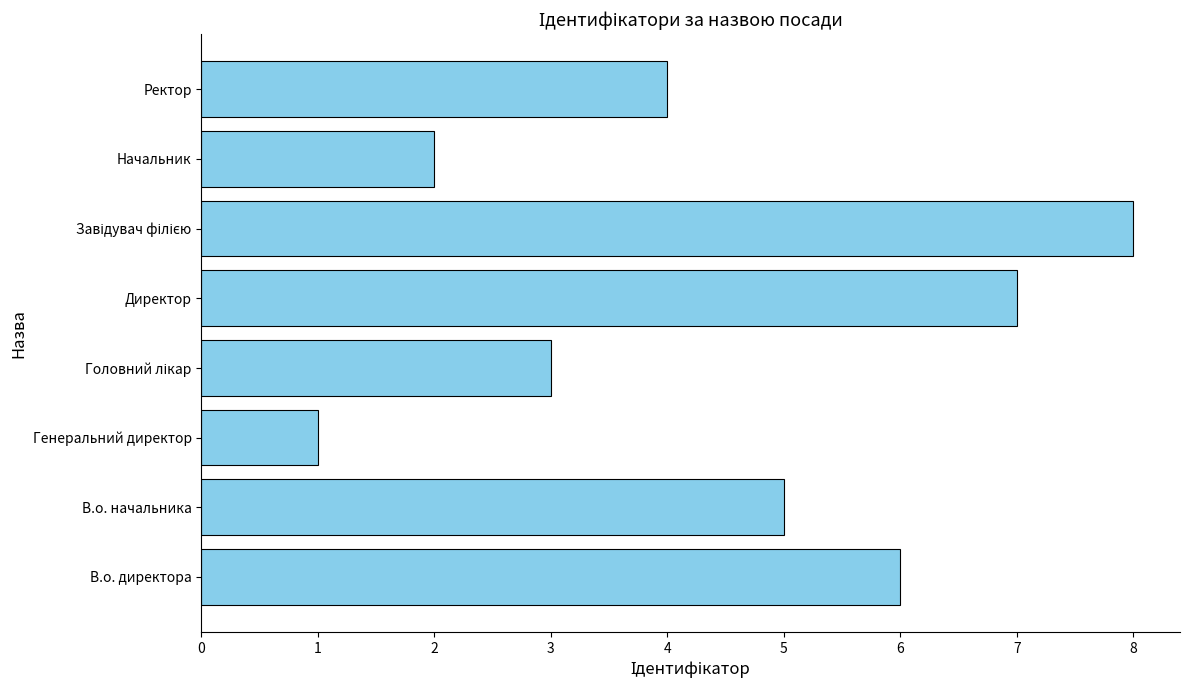

How many bars are there in total?

8